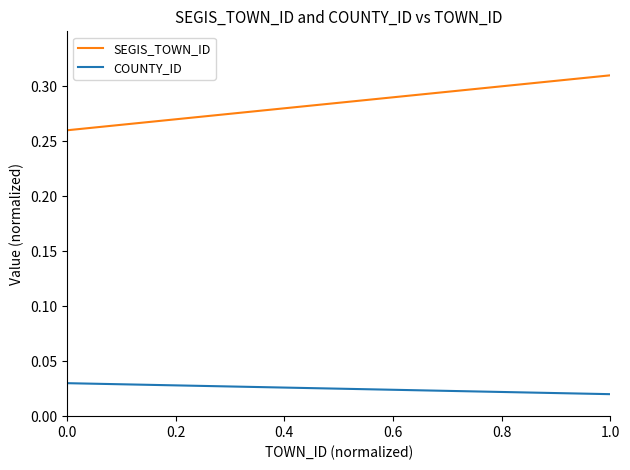

List the series in order of their overall mean, highest first.

SEGIS_TOWN_ID, COUNTY_ID